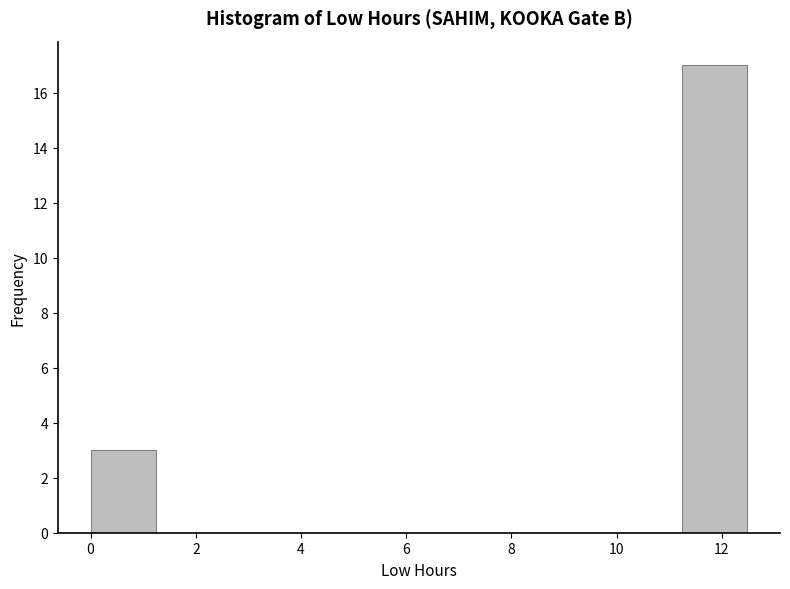

Reading left to right, list every bar in this chart as the range it spans on the x-axis followed by its height. Neither the bar edges nor the heights are printed on the chart, so give them approximately, as read against the axes.

0.0 to 1.2: 3
1.2 to 2.4: 0
2.4 to 3.8: 0
3.8 to 5.0: 0
5.0 to 6.2: 0
6.2 to 7.4: 0
7.4 to 8.8: 0
8.8 to 10.0: 0
10.0 to 11.2: 0
11.2 to 12.4: 17